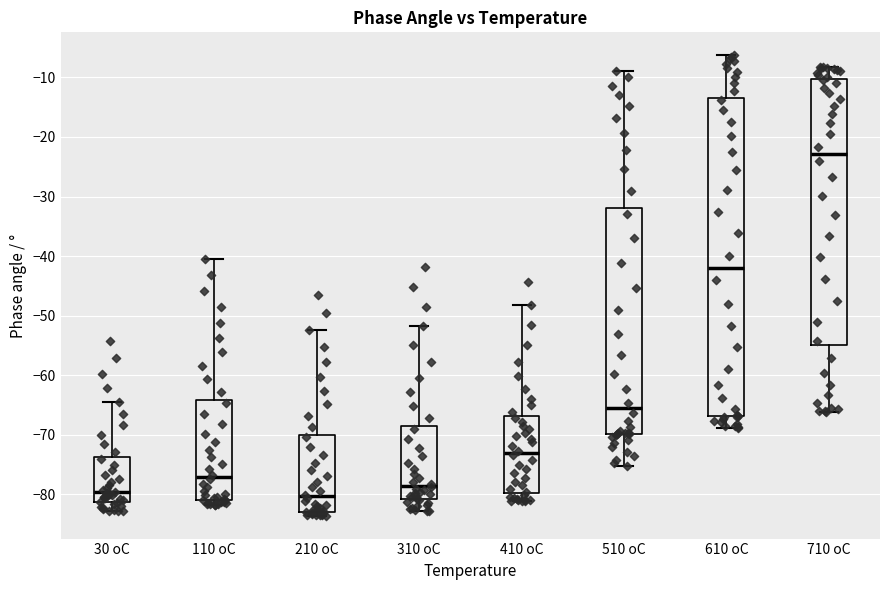

Where does the upper whisker of the box for 110 oC end on the y-axis? The values are not printed on the chart, so give them approximately, as read against the axis.

-40